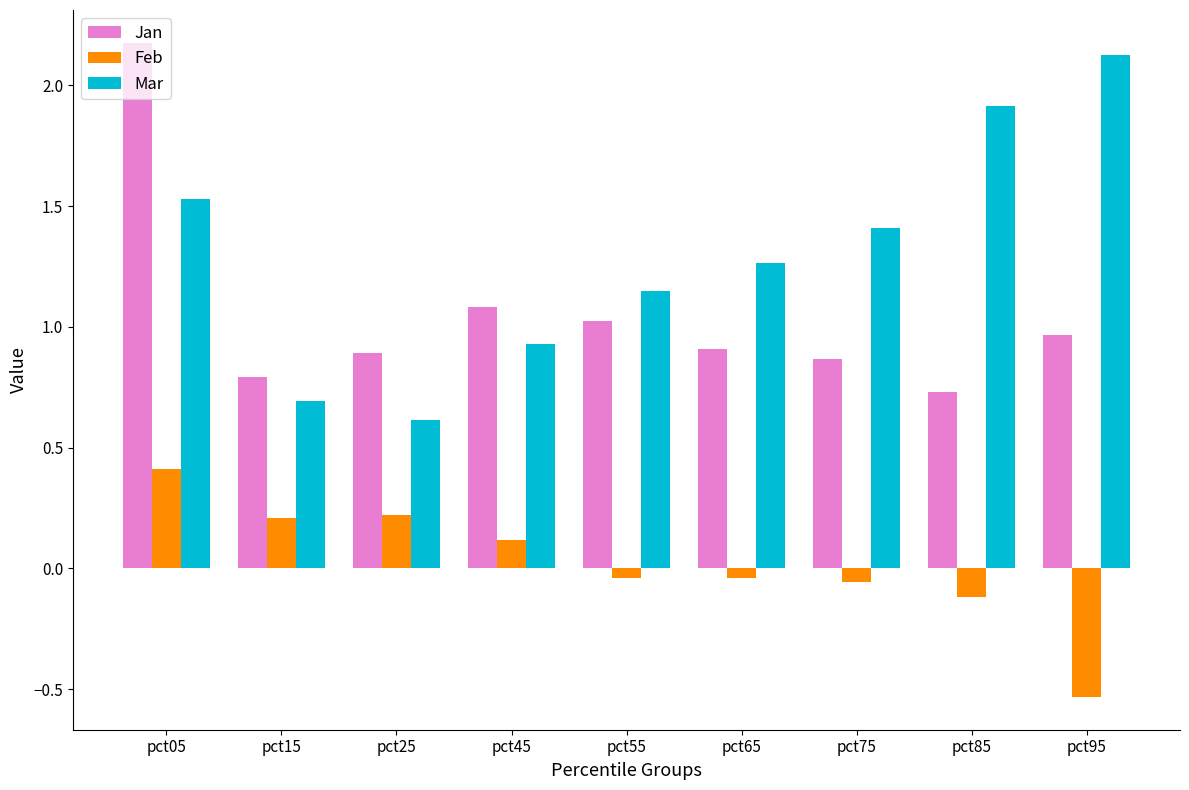

What is the greatest value displayed?

2.2